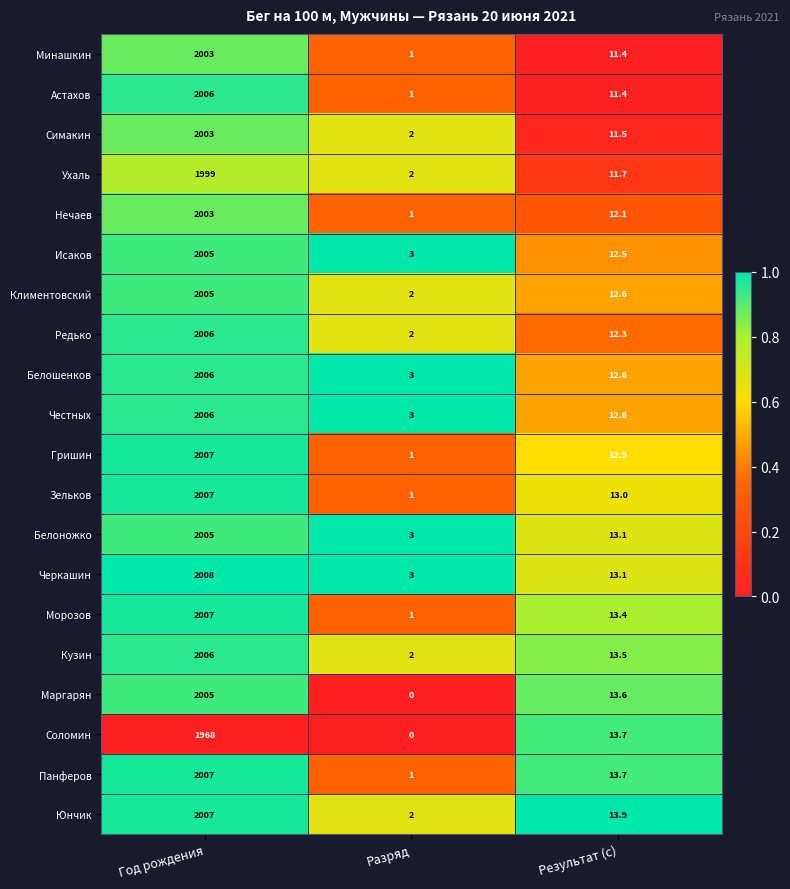

What is the spread (max minus min) of values at Результат (с)?

2.5